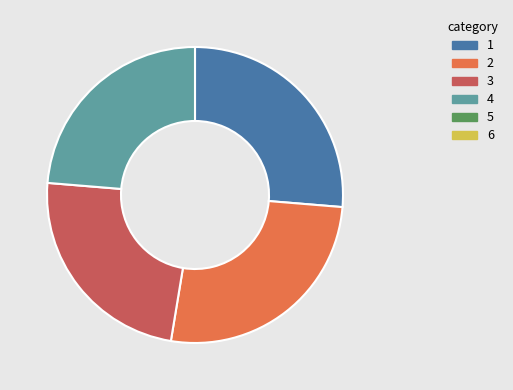

Is there any slice that represents more than half of the pie?

No